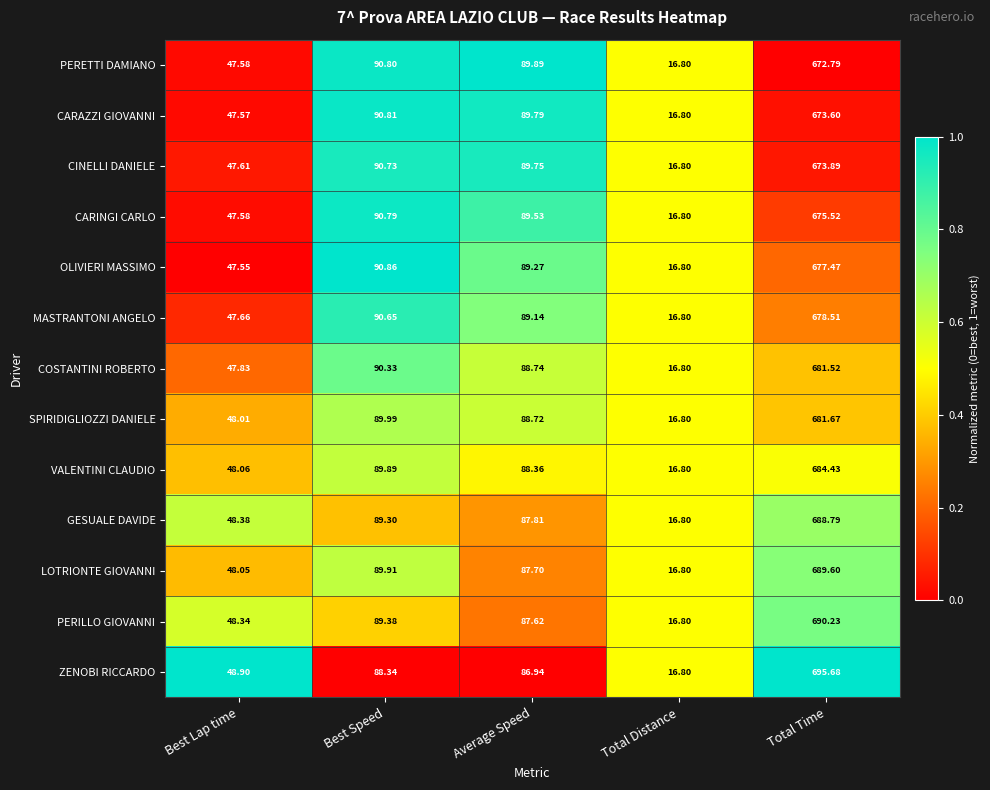

Which series changed the most between Best Lap time and Average Speed?

PERETTI DAMIANO